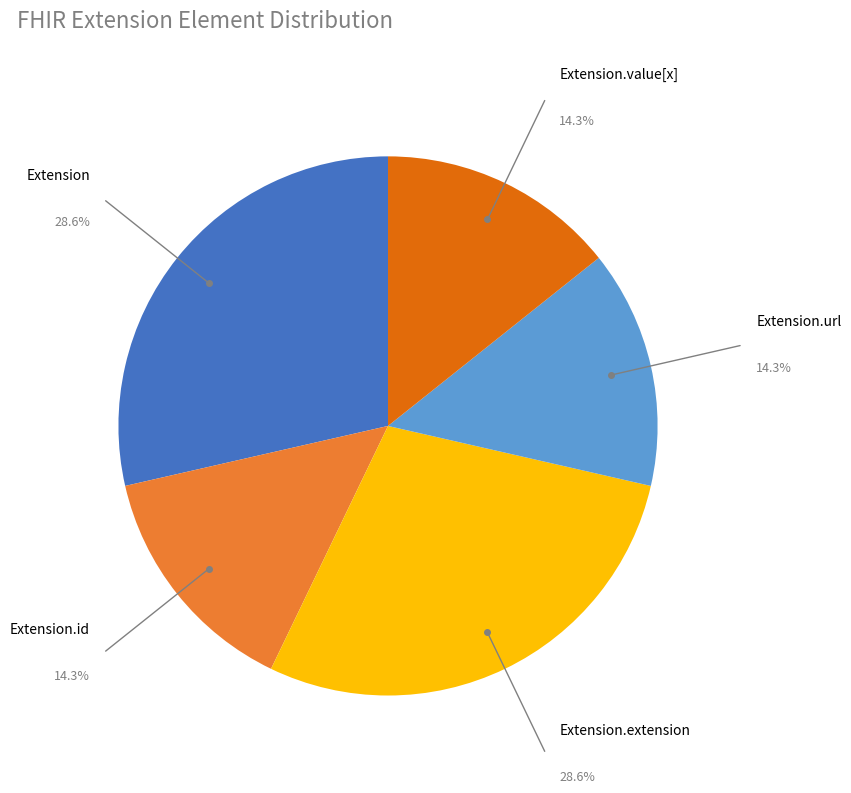

How many segments does this pie chart have?

5